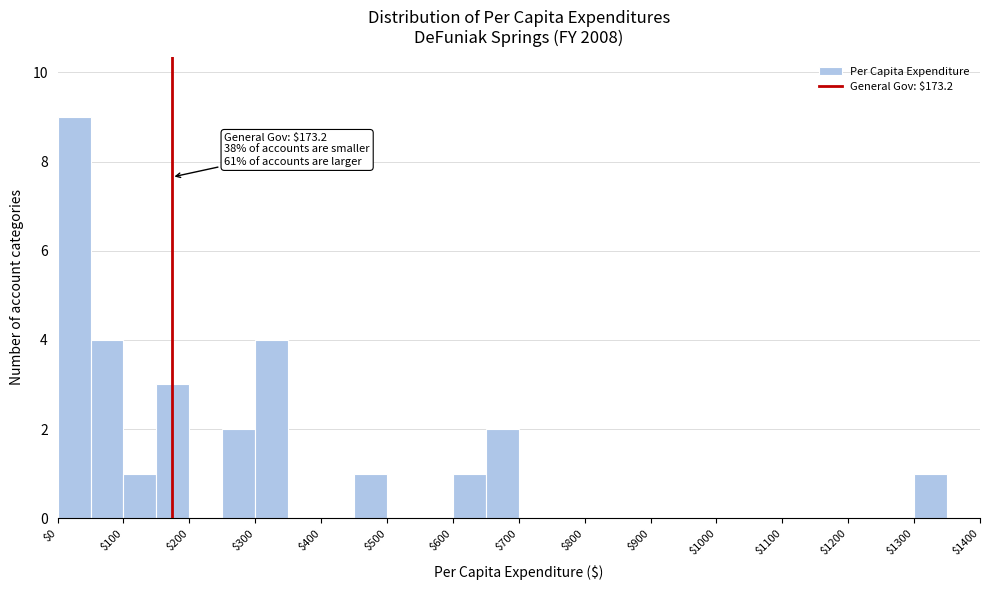

Which range on the x-axis has the tallest bar?

0 to 50